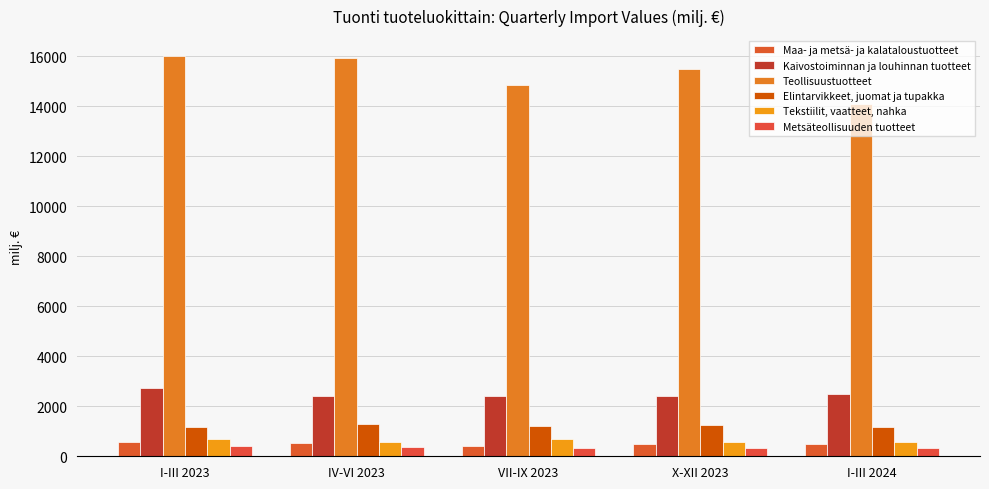

What is the value of the Metsäteollisuuden tuotteet bar at the 1st from the left?

402.2